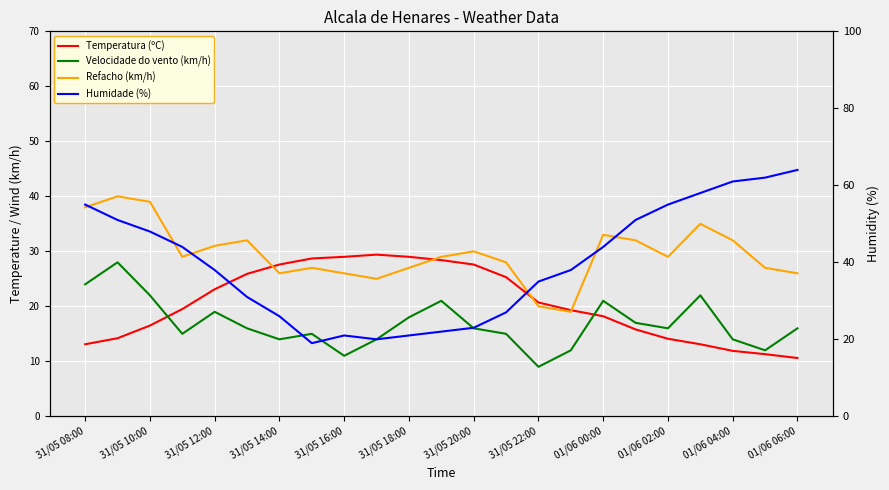

How many data points in Velocidade do vento (km/h) are less than 16?

10